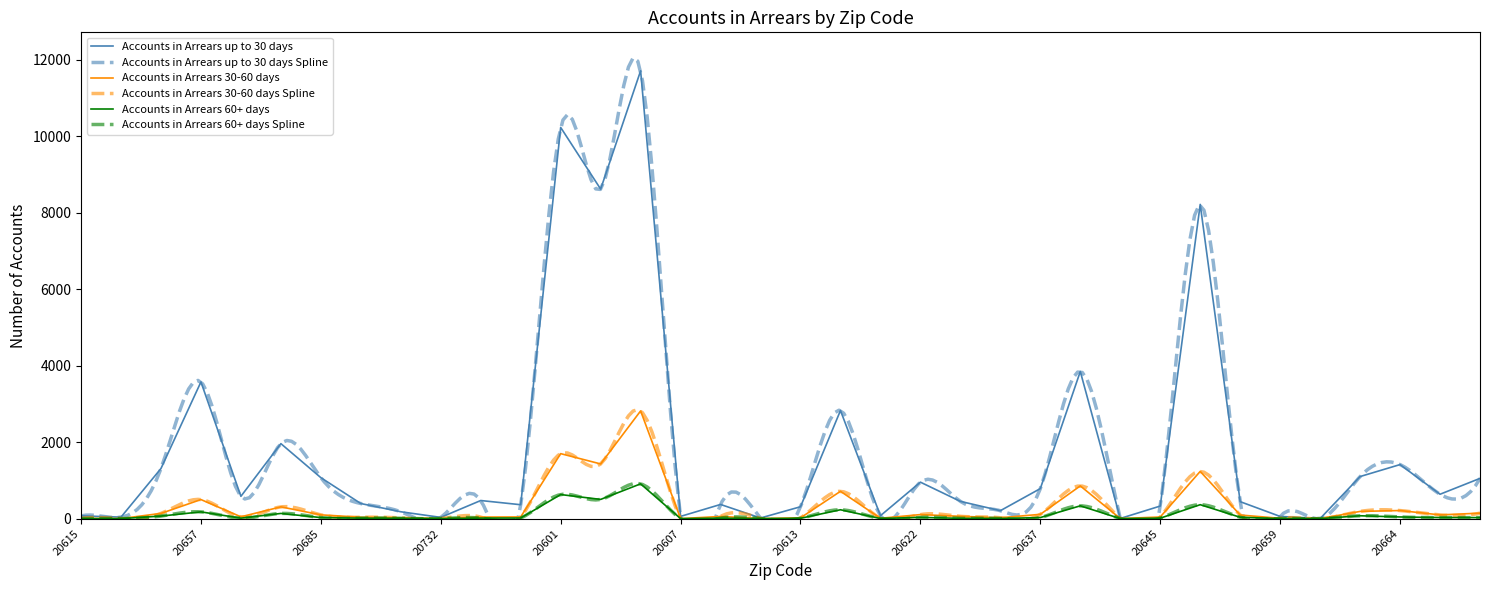

Is the value of Accounts in Arrears 60+ days at 20601 greater than the value of Accounts in Arrears up to 30 days at 20658?

Yes